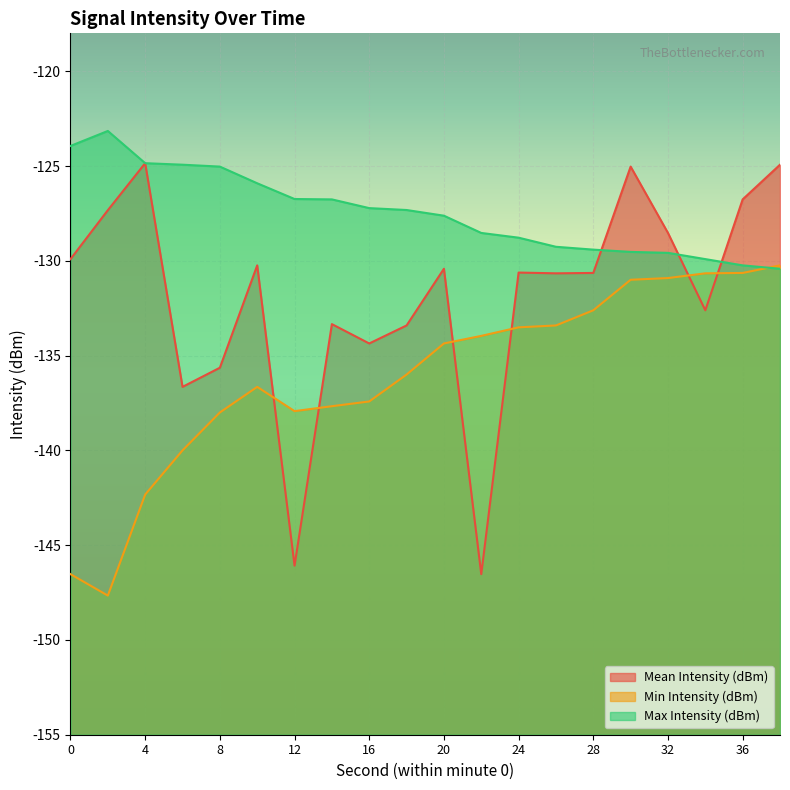

What is the difference between the Max Intensity (dBm) values at 30 and 12?

2.8